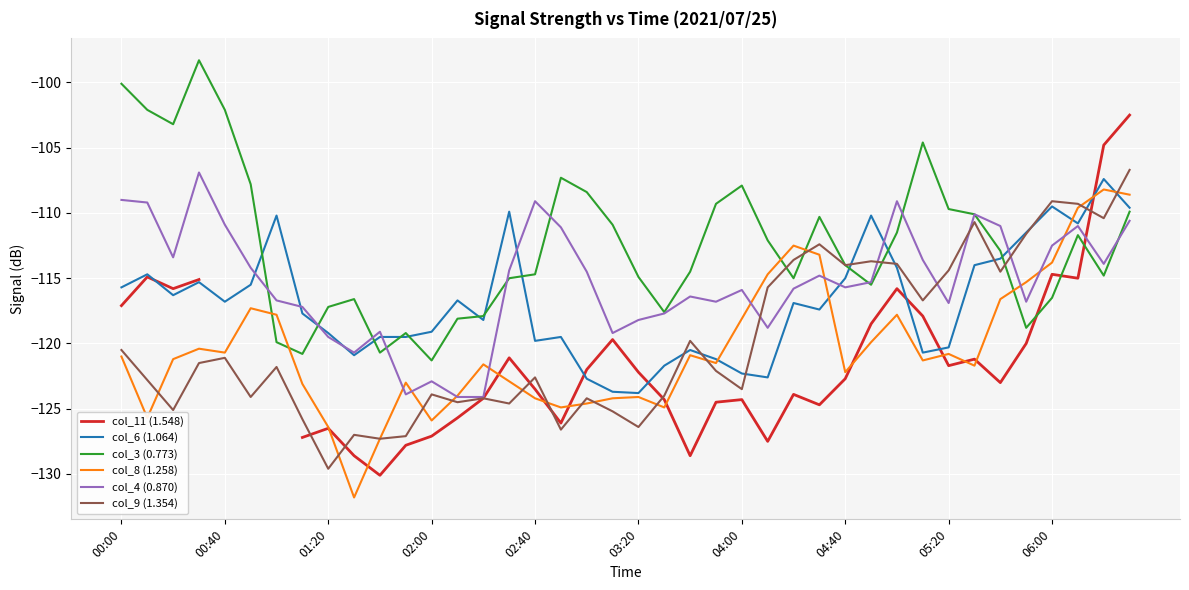

True or false: col_3 (0.773) has a value of -116.5 at 06:00.

True